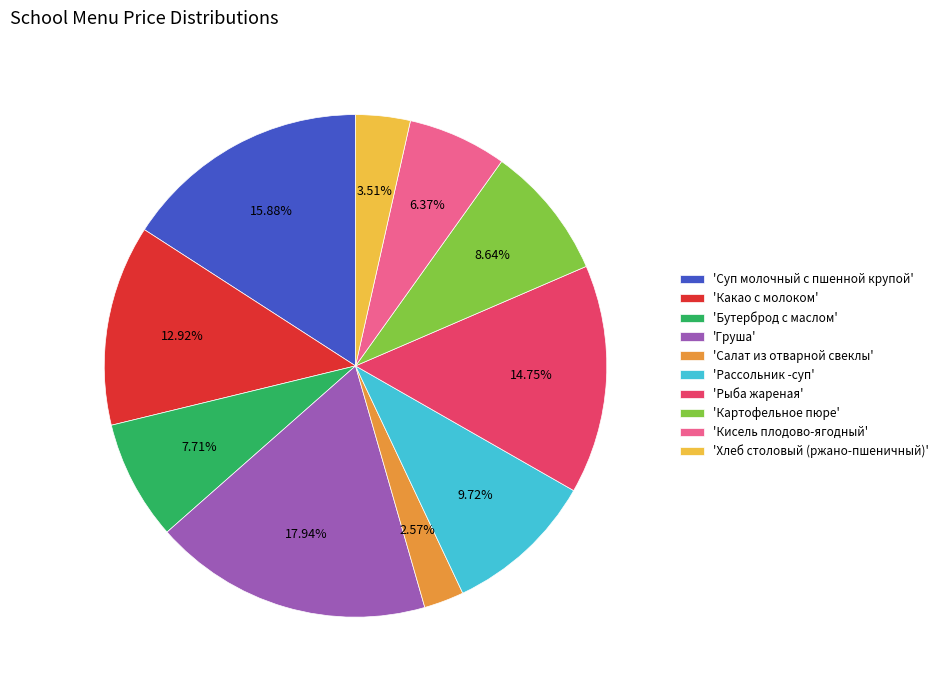

Is there any slice that represents more than half of the pie?

No